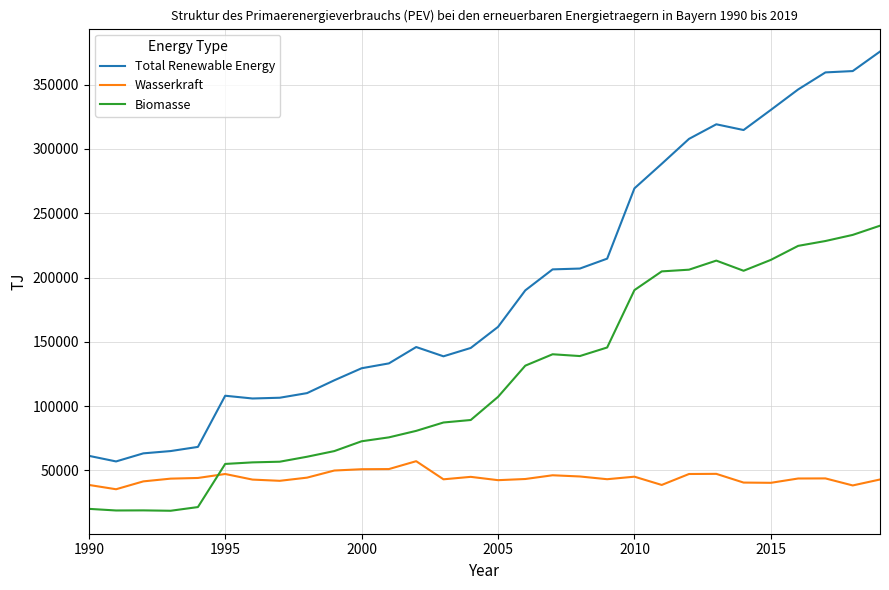

Which series has the largest range (max minus min)?

Total Renewable Energy